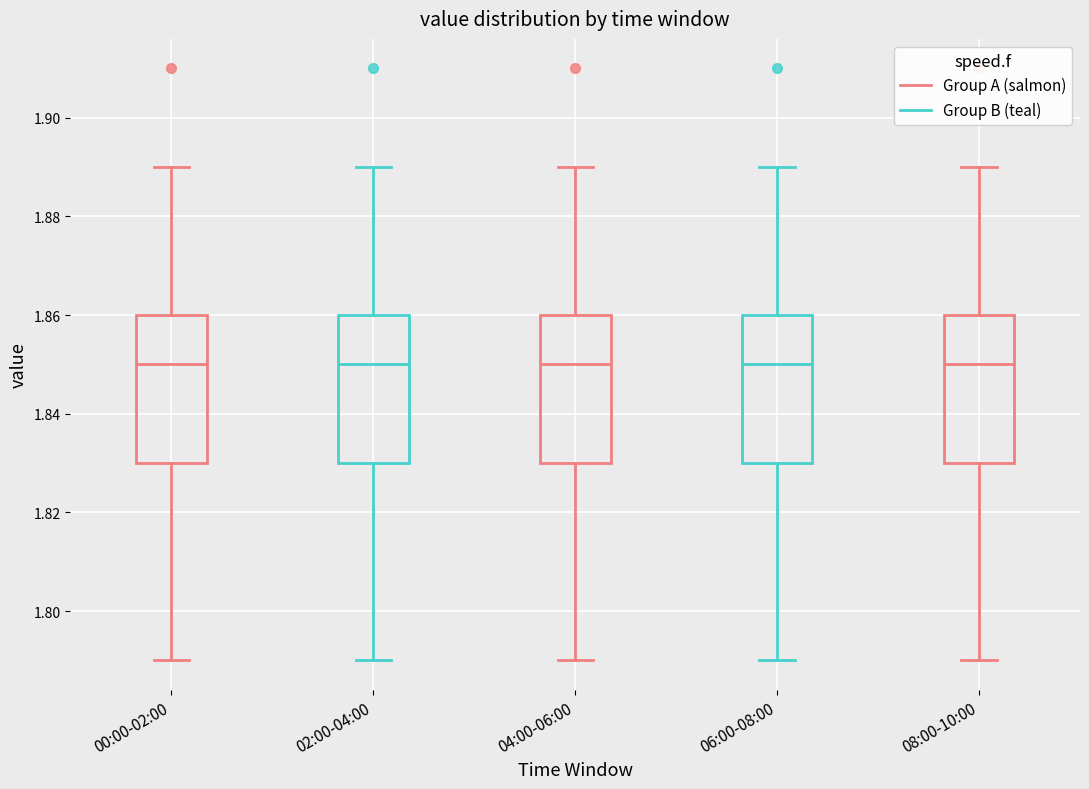

Reading left to right, read every box against the y-axis: the position of its median line, the range the box covers, and the ends of its whiskers. The values are not printed on the chart, so give them approximately, as read against the axis.

00:00-02:00: median 1.85, box 1.83 to 1.86, whiskers 1.79 to 1.89
02:00-04:00: median 1.85, box 1.83 to 1.86, whiskers 1.79 to 1.89
04:00-06:00: median 1.85, box 1.83 to 1.86, whiskers 1.79 to 1.89
06:00-08:00: median 1.85, box 1.83 to 1.86, whiskers 1.79 to 1.89
08:00-10:00: median 1.85, box 1.83 to 1.86, whiskers 1.79 to 1.89